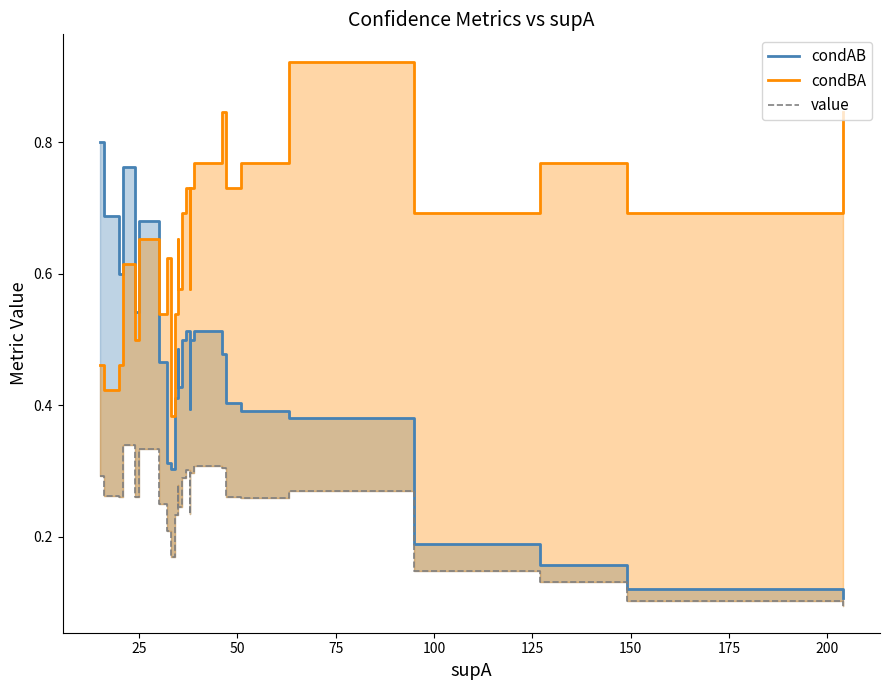

Count the number of categories in the chart.

30